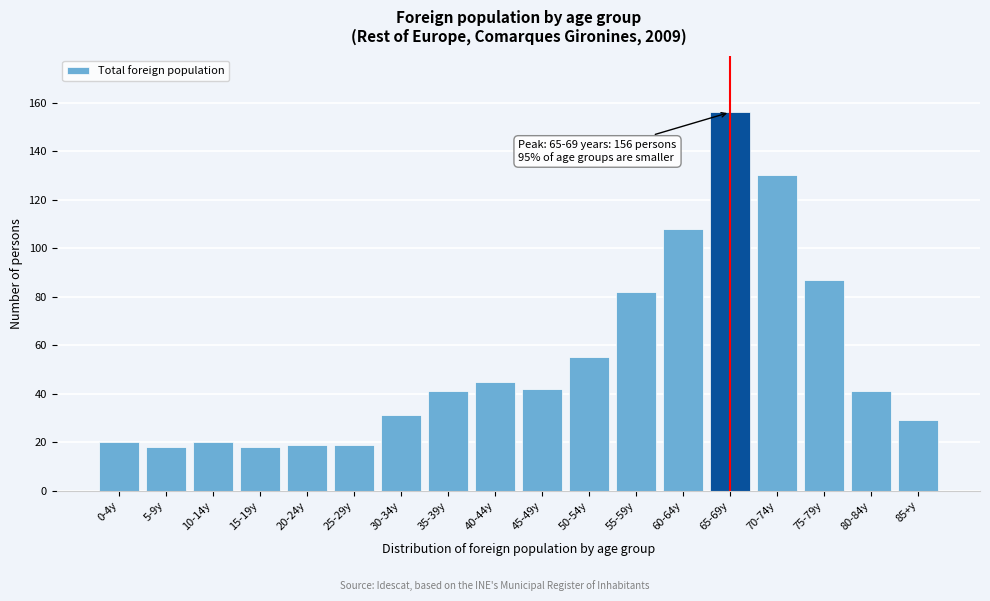

Reading left to right, what are all the values shown in this chart?

20	18	20	18	19	19	31	41	45	42	55	82	108	156	130	87	41	29